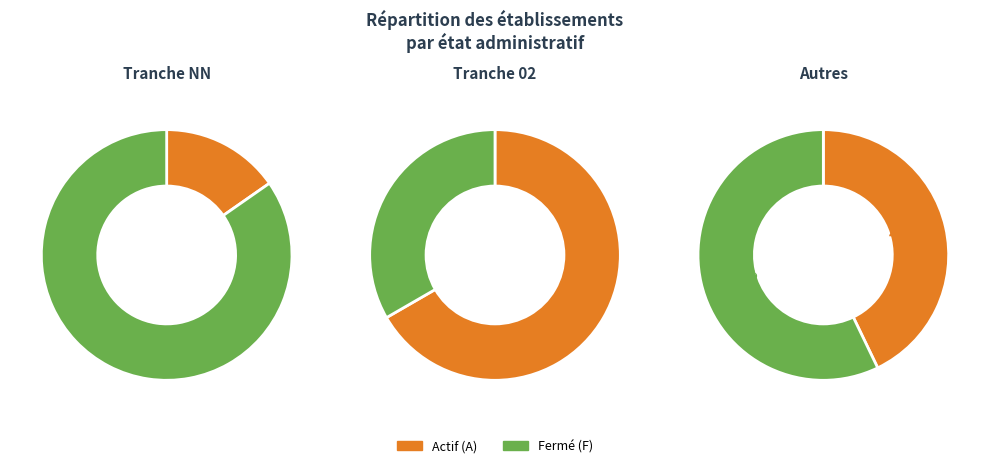

What is the change in value from NN to 02?

-95